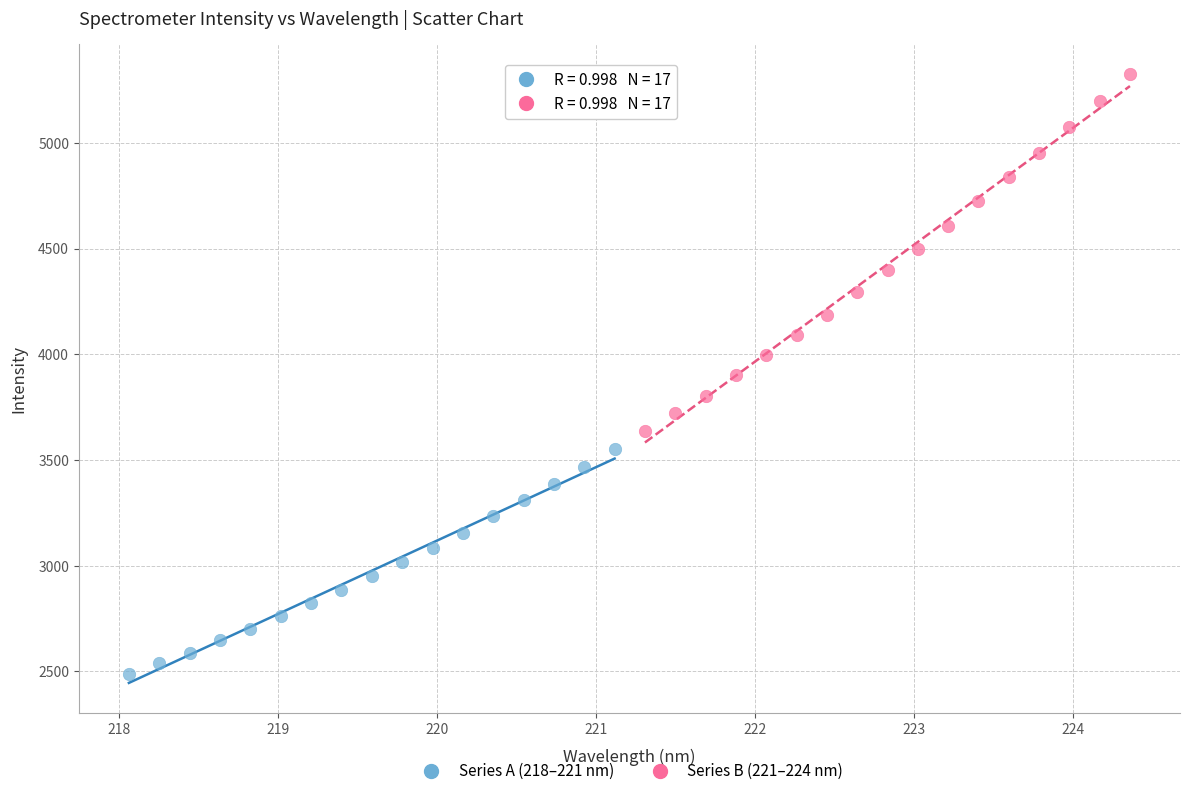

Which series contains the lowest Y value?

Series A (218–221 nm)